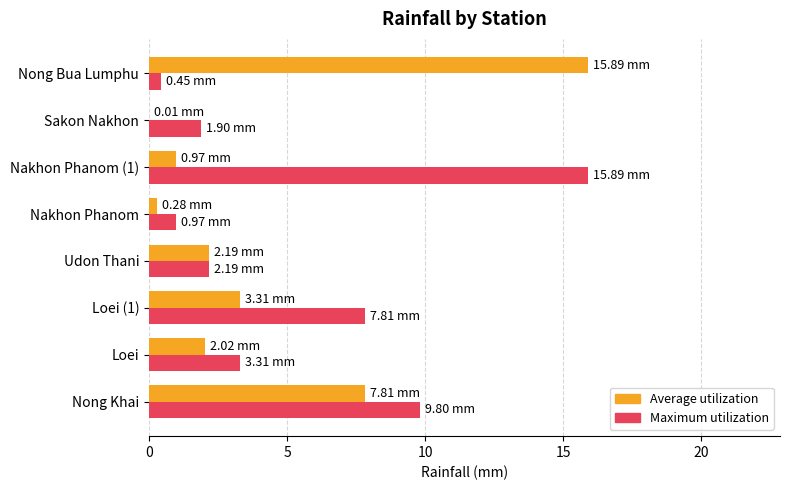

Which series has the largest total across all categories?

Maximum utilization